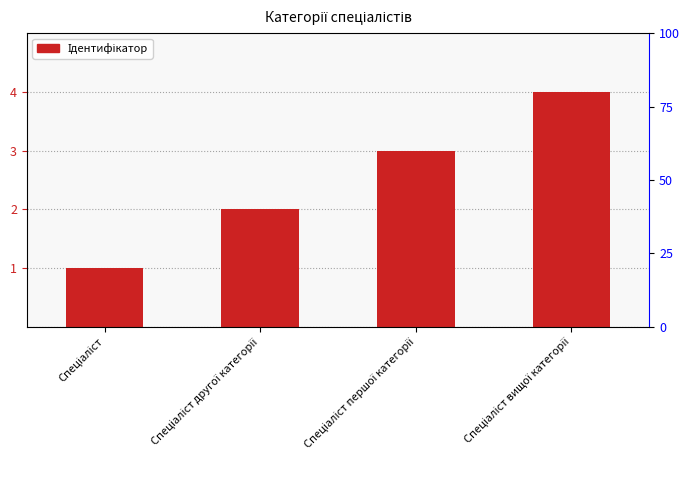

What is the minimum value shown in the chart?

1